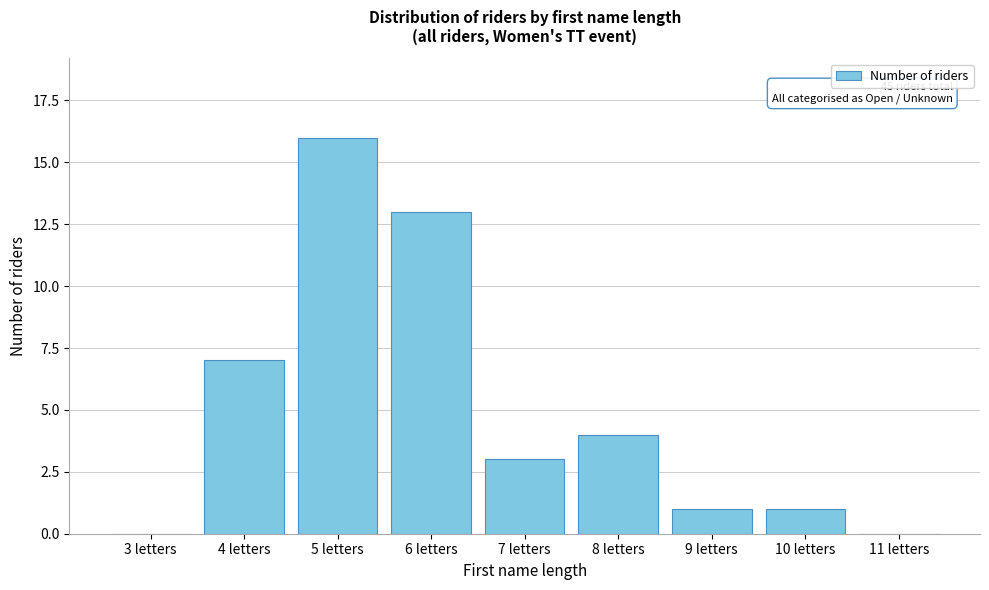

Reading right to left, transcribe all the data shown in this chart.

11 letters=0	10 letters=1	9 letters=1	8 letters=4	7 letters=3	6 letters=13	5 letters=16	4 letters=7	3 letters=0